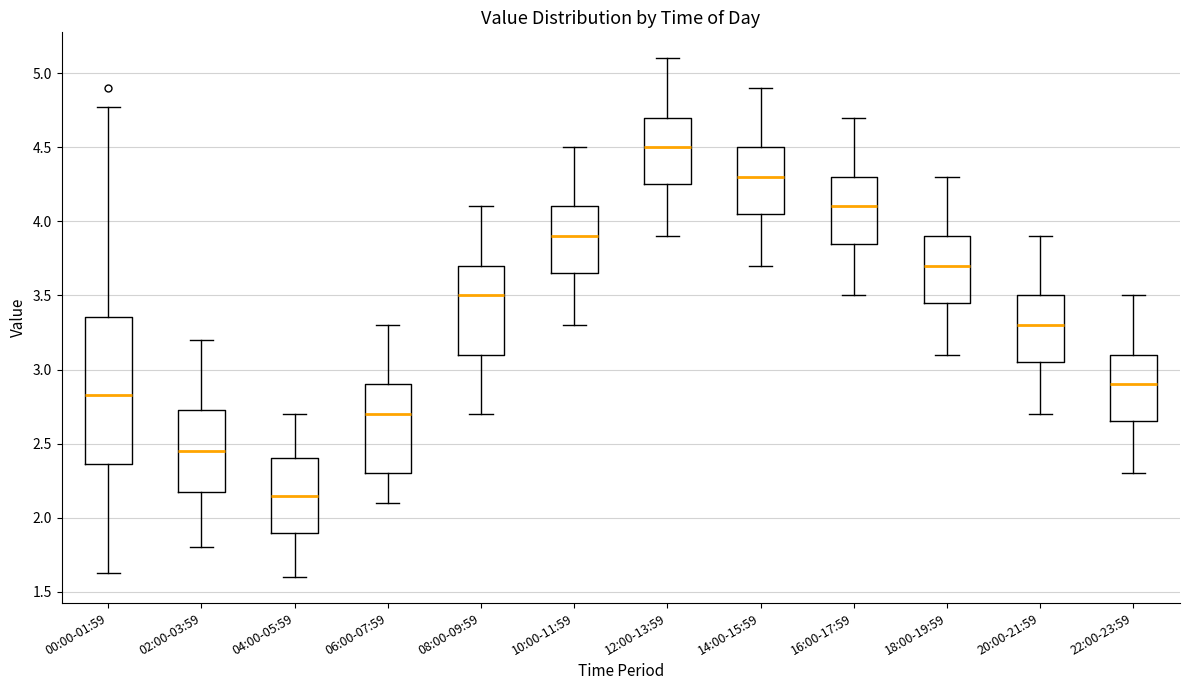

Which box is the tallest, from its lower edge to its upper edge?

00:00-01:59